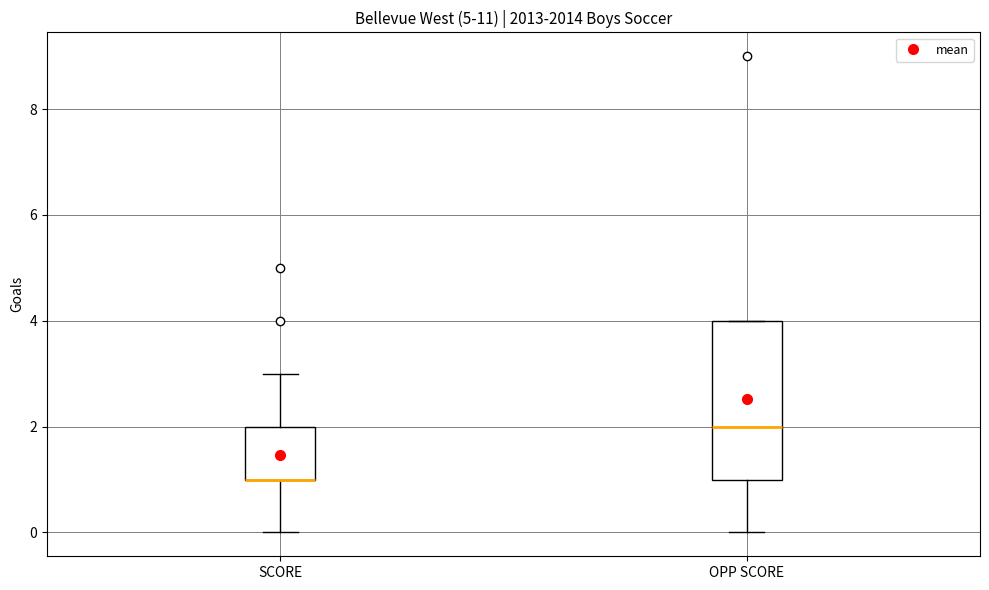

Reading left to right, transcribe this box plot: for each box, give where its median line is, the range the box spans, and where its two whiskers end, as read against the y-axis. The values are not printed on the chart, so give them approximately, as read against the axis.

SCORE: median 1 (drawn on the box's lower edge), box 1 to 2, whiskers 0 to 3
OPP SCORE: median 2, box 1 to 4, whiskers 0 to 4